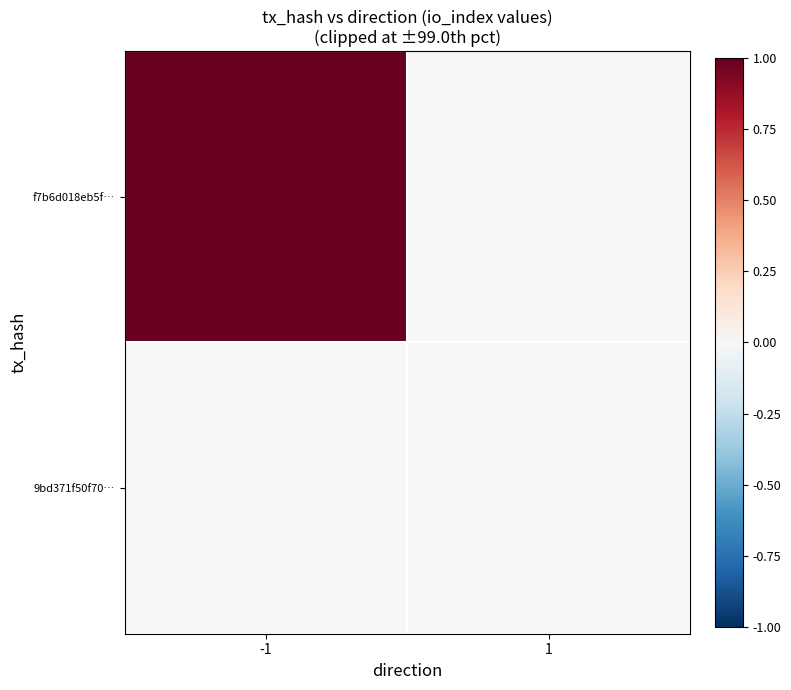

What is the spread (max minus min) of values at -1?

1